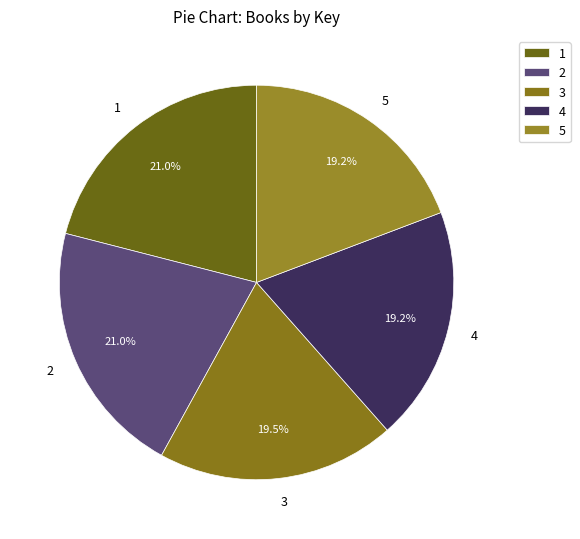

Is there any slice that represents more than half of the pie?

No